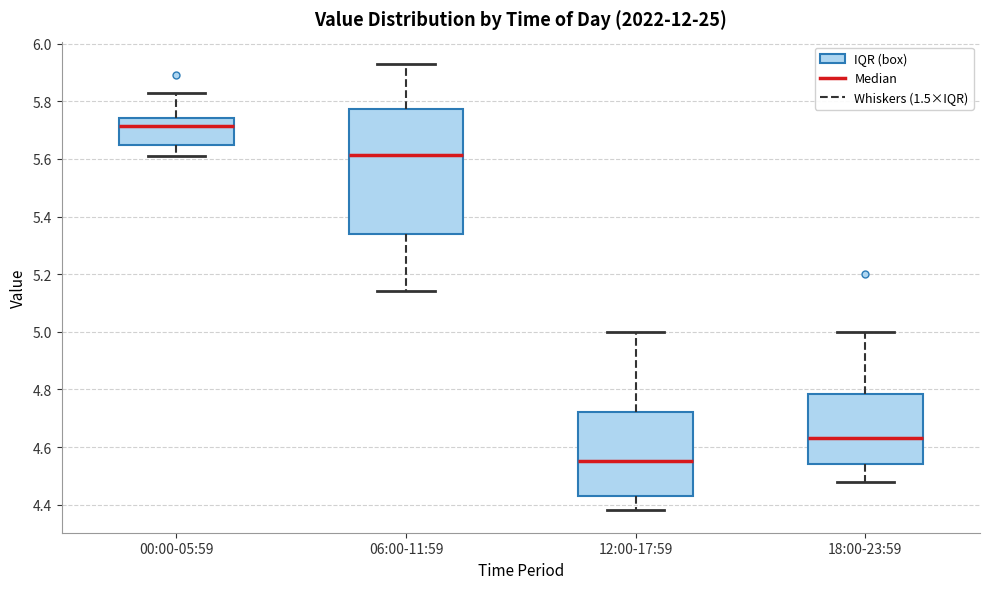

Which box's median line is the lowest?

12:00-17:59